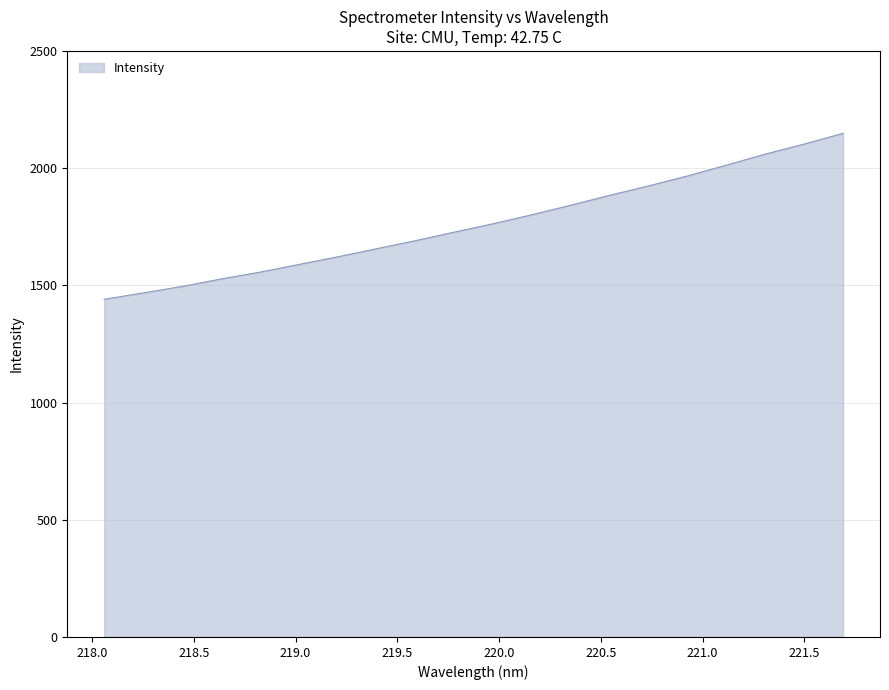

What is the smallest value displayed?

1440.5